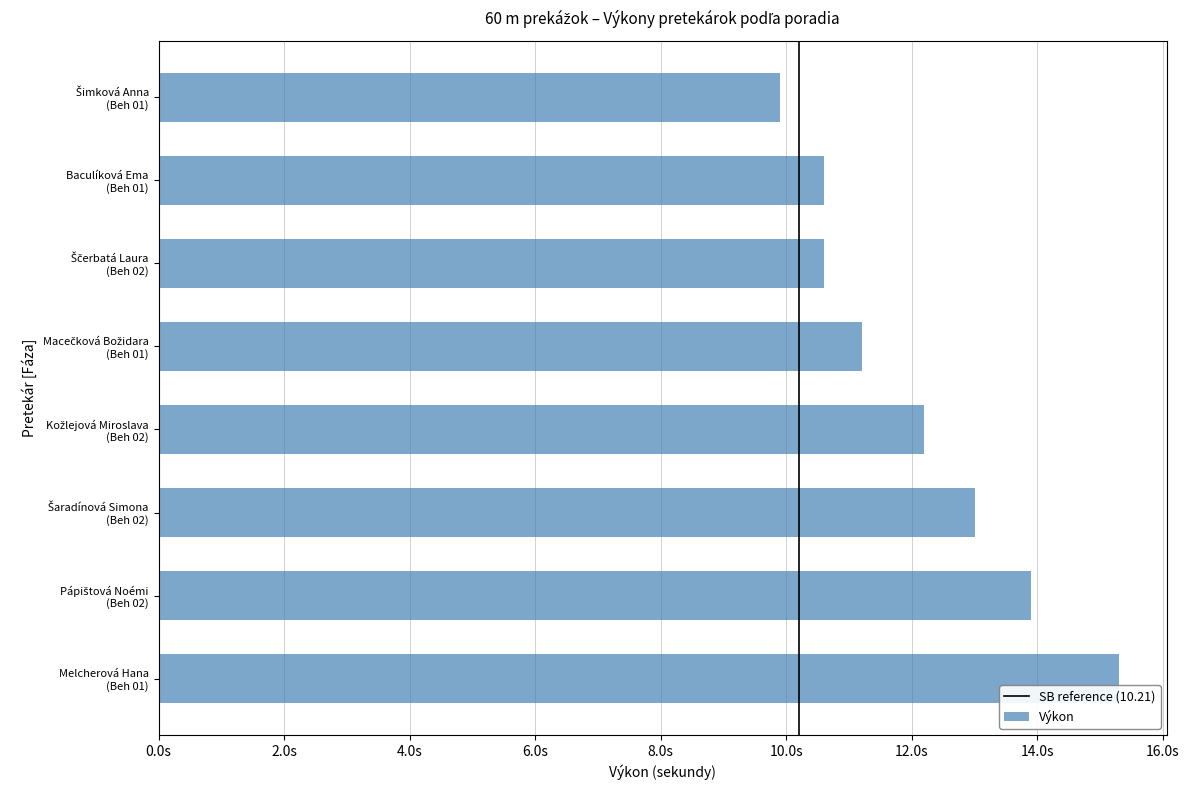

Does the chart contain any negative values?

No